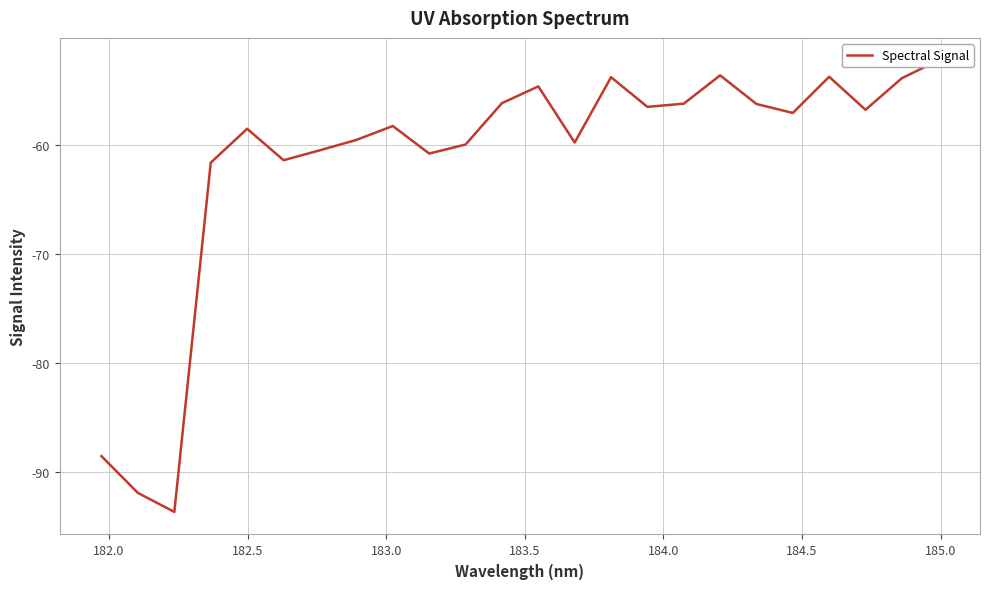

What is the average value?

-61.4